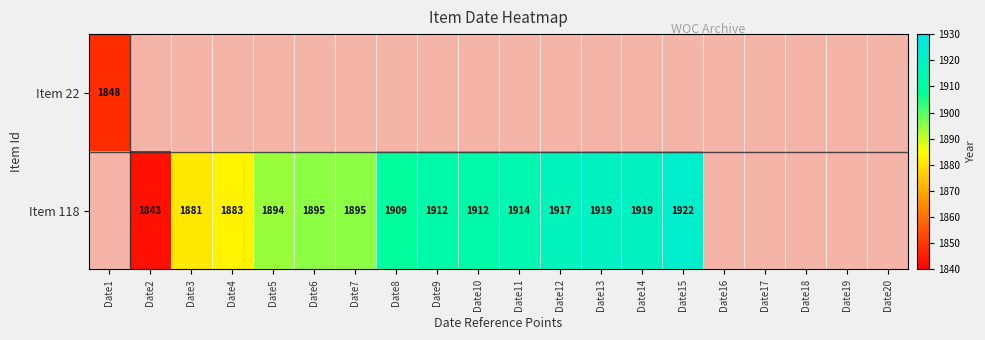

How many data points in Item 118 are less than 1914?

9